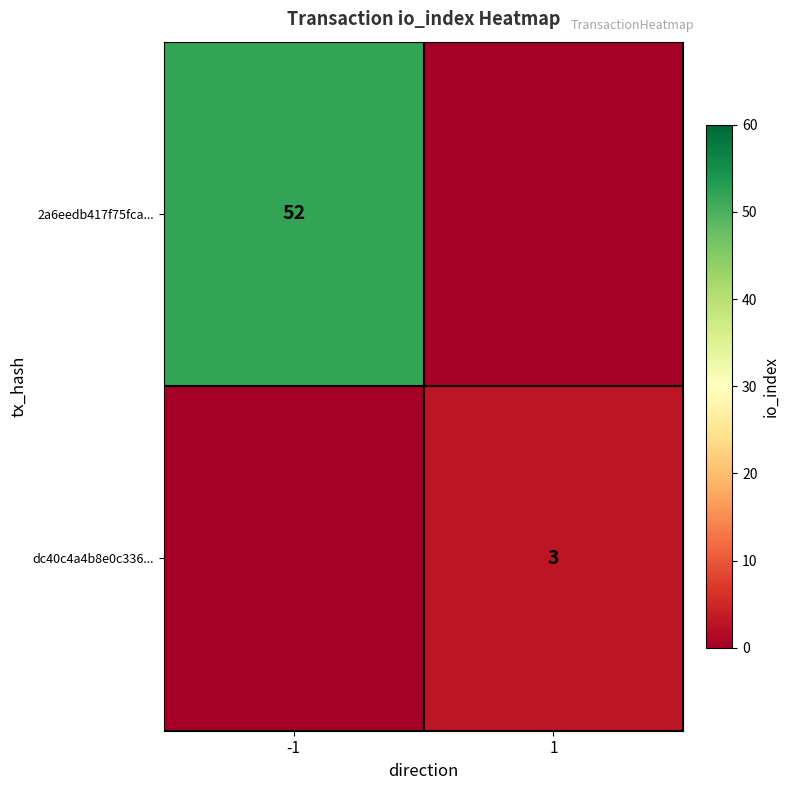

True or false: 2a6eedb417f75fca... has a value of 20 at -1.

False